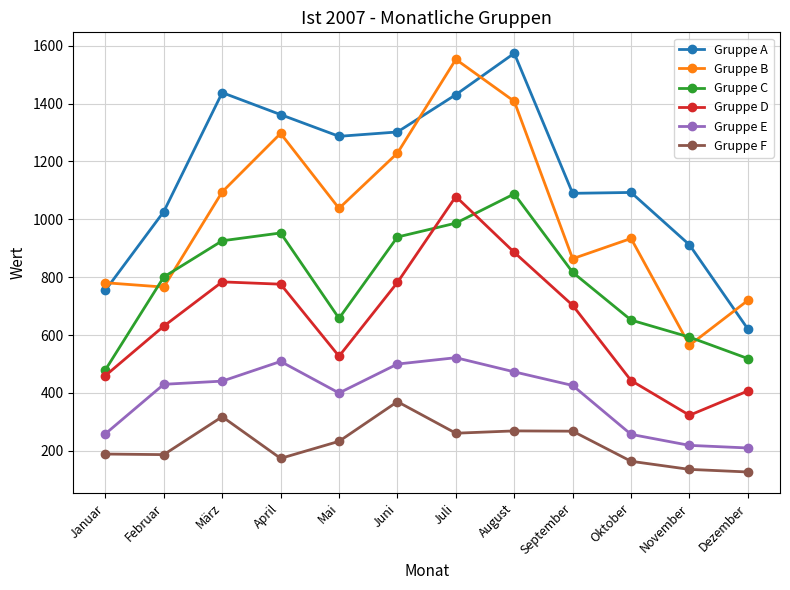

At Mai, list the series in order from smallest to largest.

Gruppe F, Gruppe E, Gruppe D, Gruppe C, Gruppe B, Gruppe A